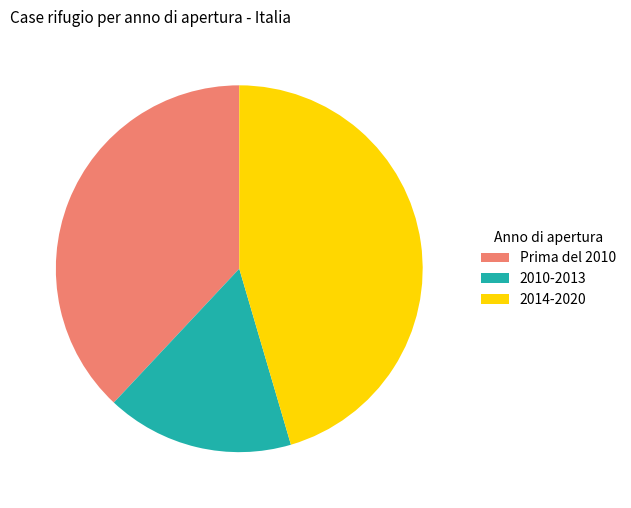

Does 2014-2020 represent more than half of the total?

No